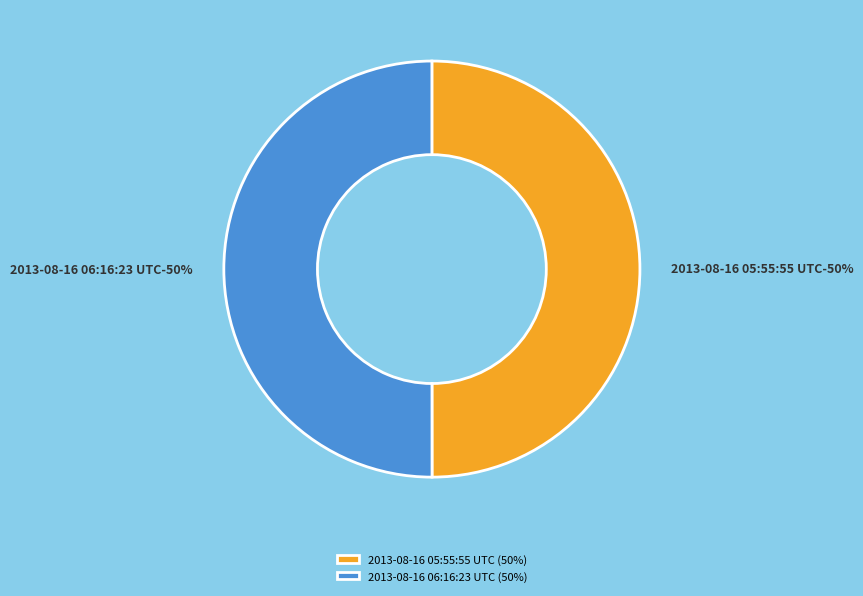

To the nearest percent, what portion does 2013-08-16 06:16:23 UTC represent?

50%